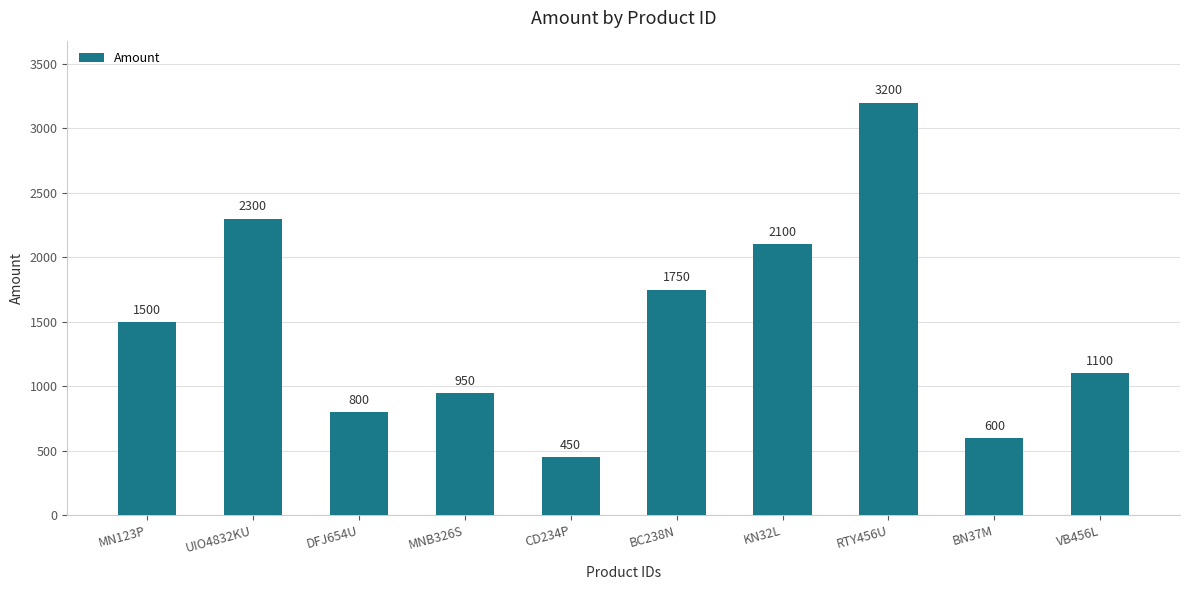

How many values are below 1500?

5